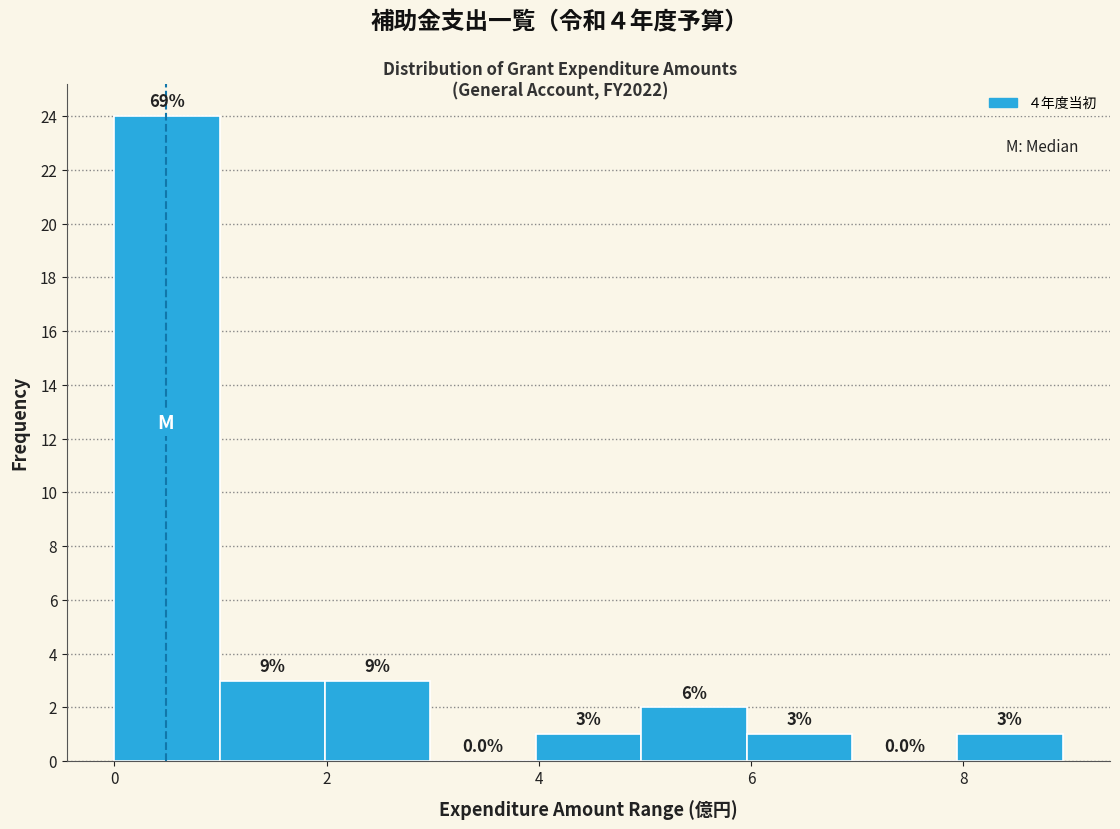

Over which range of the x-axis is the bar tallest?

0 to 1